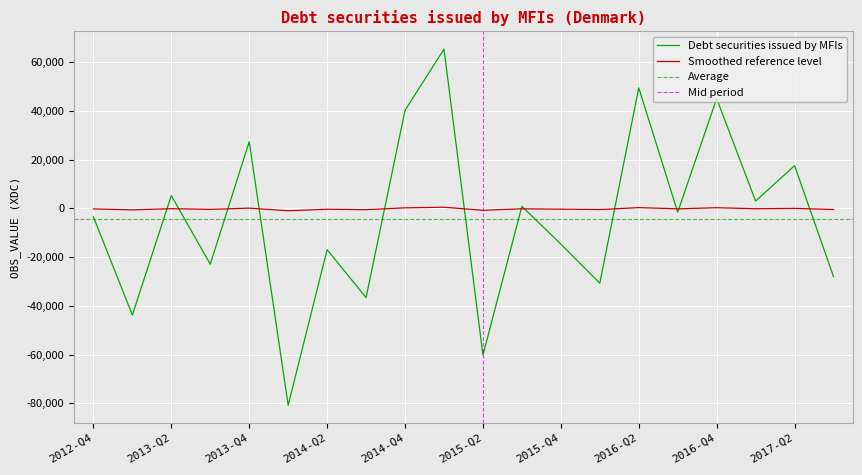

Reading left to right, transcribe all the data shown in this chart.

2012-Q4=-3507	2013-Q1=-43773	2013-Q2=5243	2013-Q3=-22929	2013-Q4=27296	2014-Q1=-80735	2014-Q2=-16961	2014-Q3=-36617	2014-Q4=40165	2015-Q1=65258	2015-Q2=-60160	2015-Q3=785	2015-Q4=-14672	2016-Q1=-30707	2016-Q2=49391	2016-Q3=-1613	2016-Q4=44985	2017-Q1=2970	2017-Q2=17495	2017-Q3=-28037